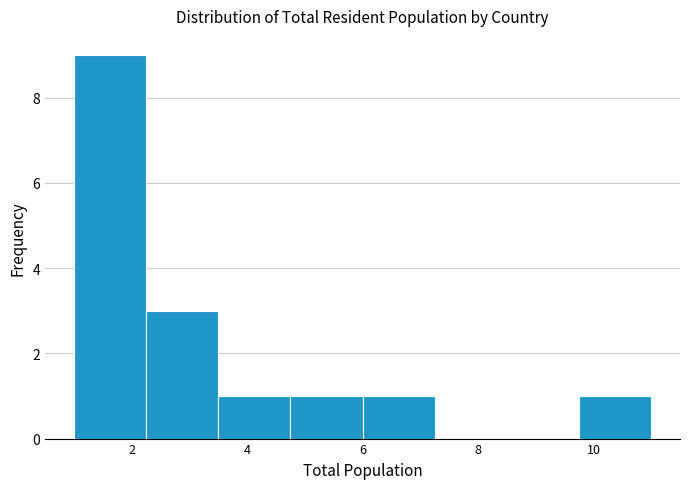

Reading left to right, transcribe this chart: for each bar, give the range it covers on the x-axis and its height. Neither the bar edges nor the heights are printed on the chart, so give them approximately, as read against the axes.

1.00 to 2.25: 9
2.25 to 3.50: 3
3.50 to 4.75: 1
4.75 to 6.00: 1
6.00 to 7.25: 1
7.25 to 8.50: 0
8.50 to 9.75: 0
9.75 to 11.00: 1